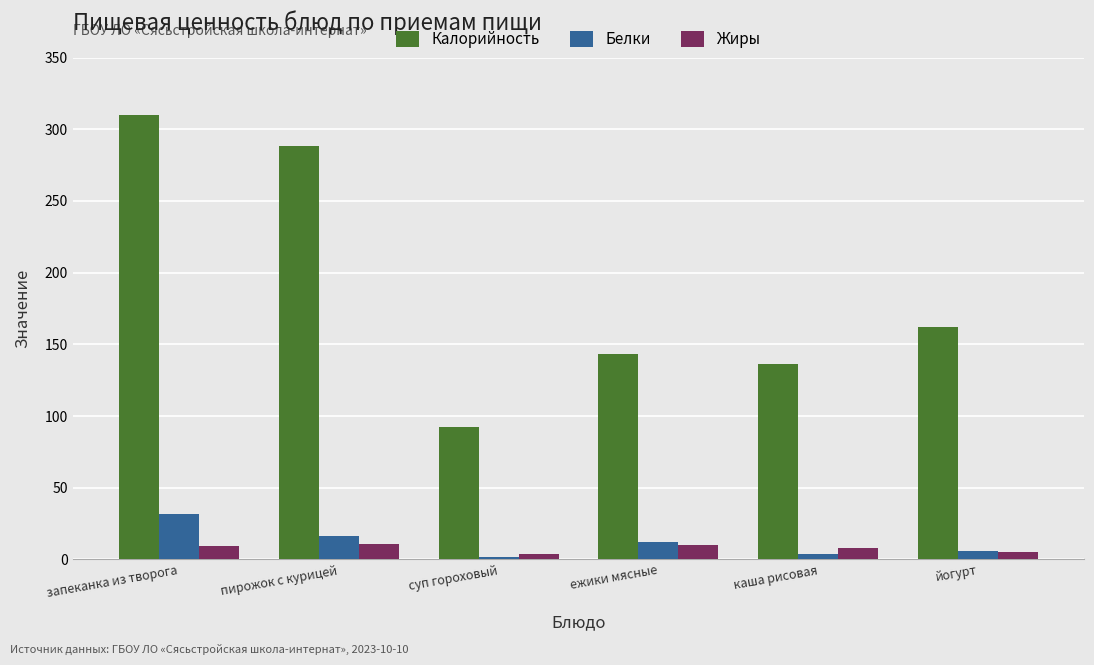

What is the value of the Калорийность bar at the 1st from the left?

310